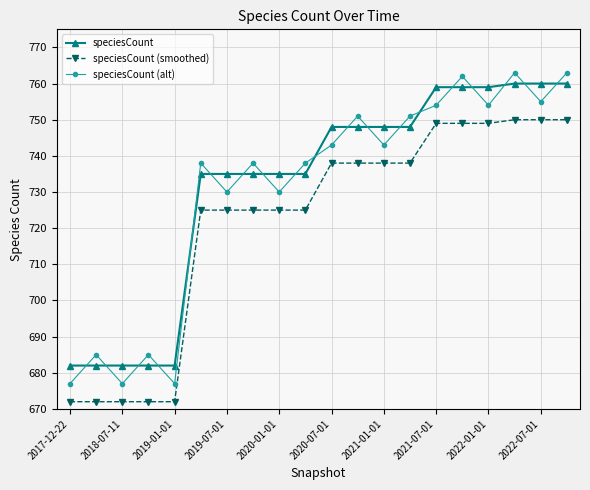

What is the average value of the speciesCount series?

732